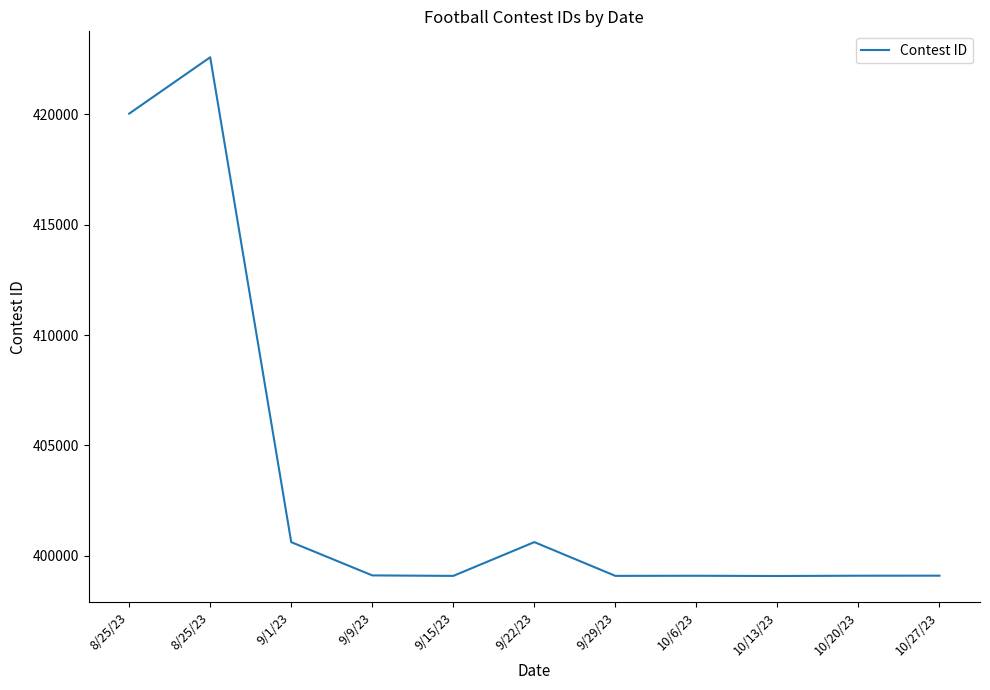

The value at 9/22/23 is 642037. True or false?

False